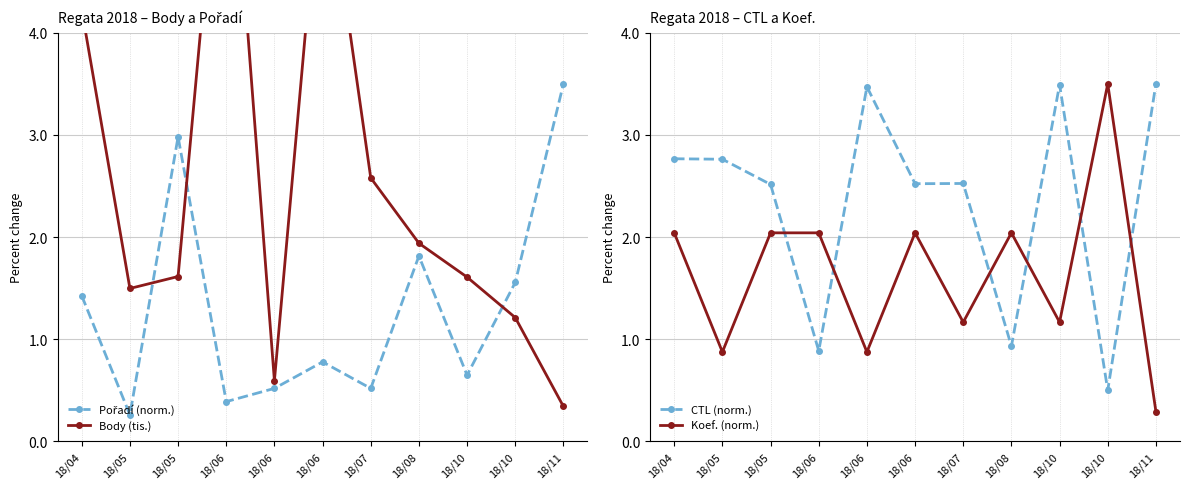

Is this an area chart (filled region under the line)?

No